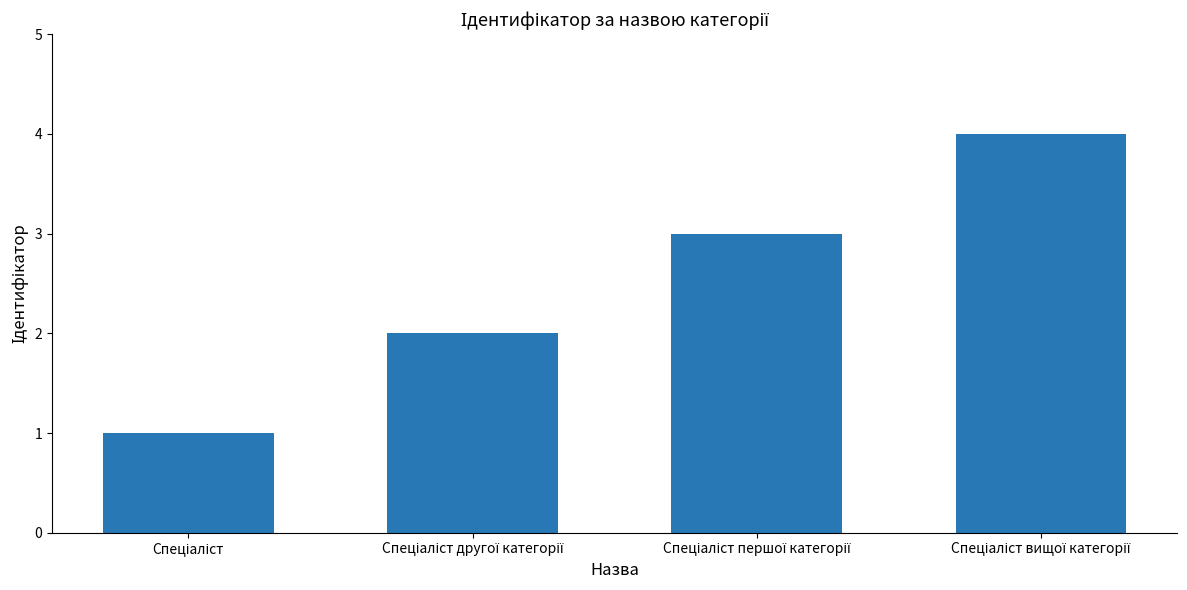

How many categories are shown in the chart?

4